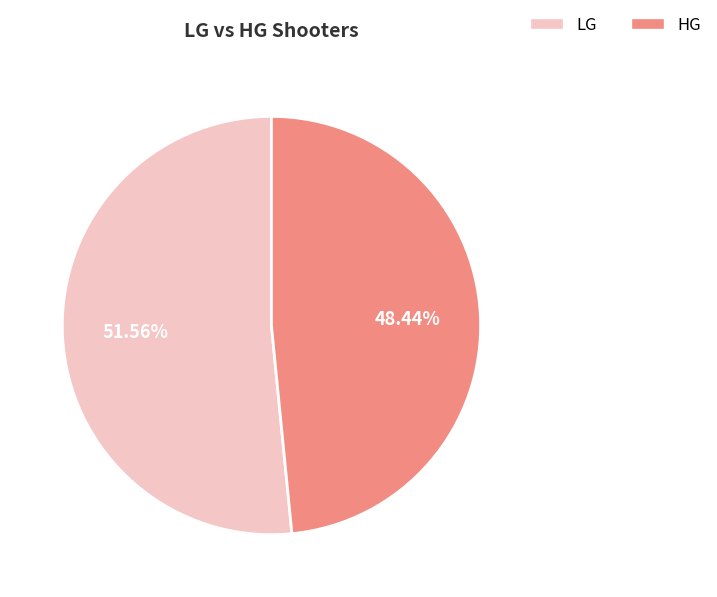

To the nearest percent, what portion does LG represent?

52%